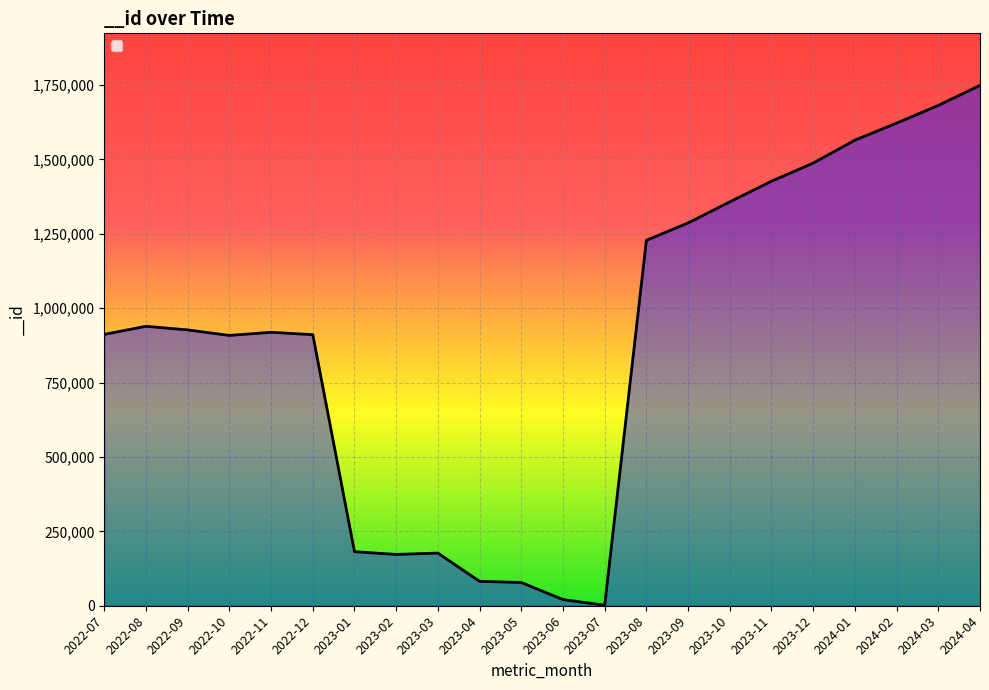

What is the maximum value shown in the chart?

1748974